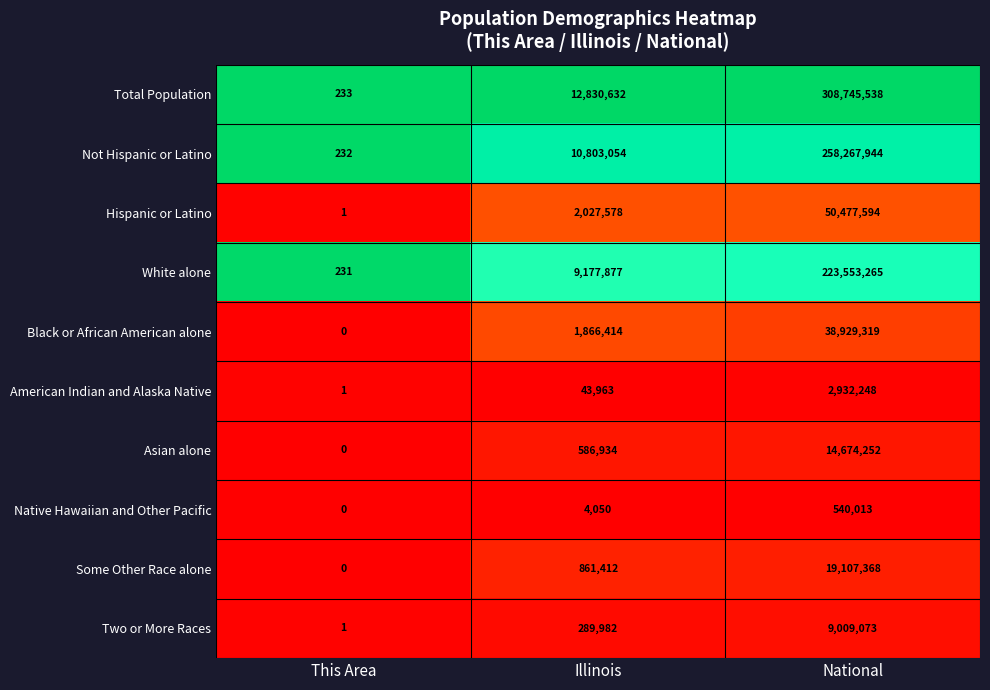

True or false: Black or African American alone has a value of 38929319 at National.

True